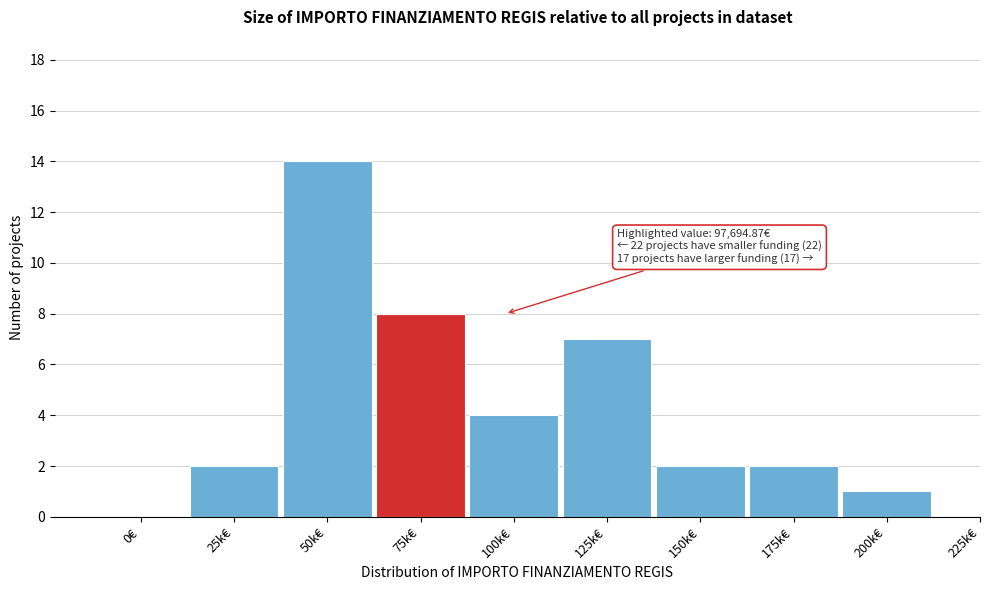

Reading left to right, what are all the values shown in this chart?

0€=0	25k€=2	50k€=14	75k€=8	100k€=4	125k€=7	150k€=2	175k€=2	200k€=1